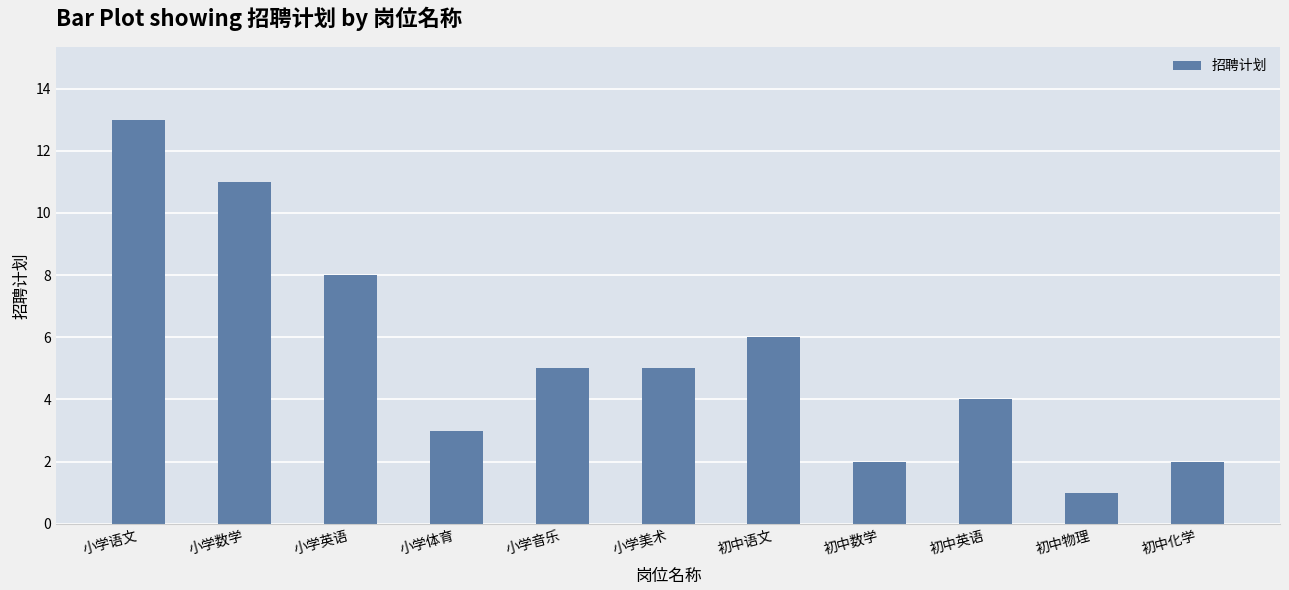

What is the sum of all values?

60